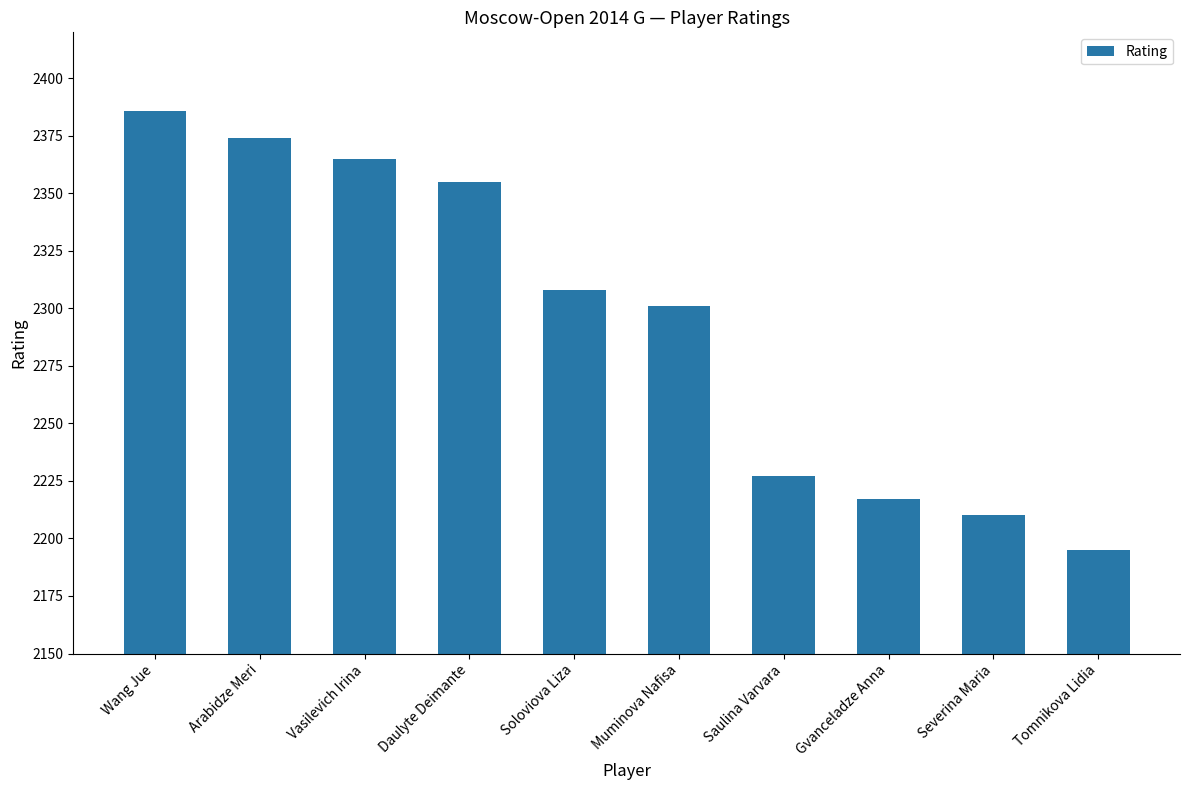

How many bars are there in total?

10